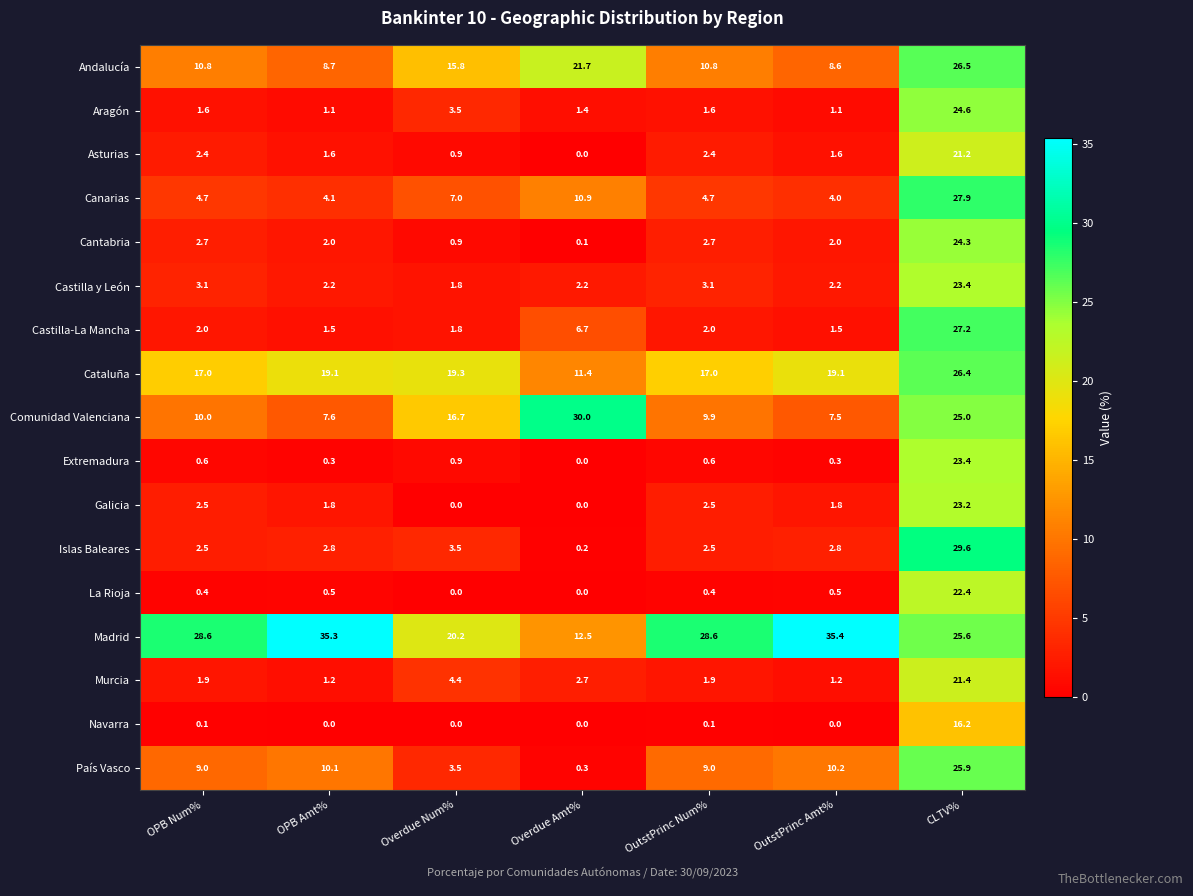

Is it true that Madrid equals 28.6 at OutstPrinc Num%?

True